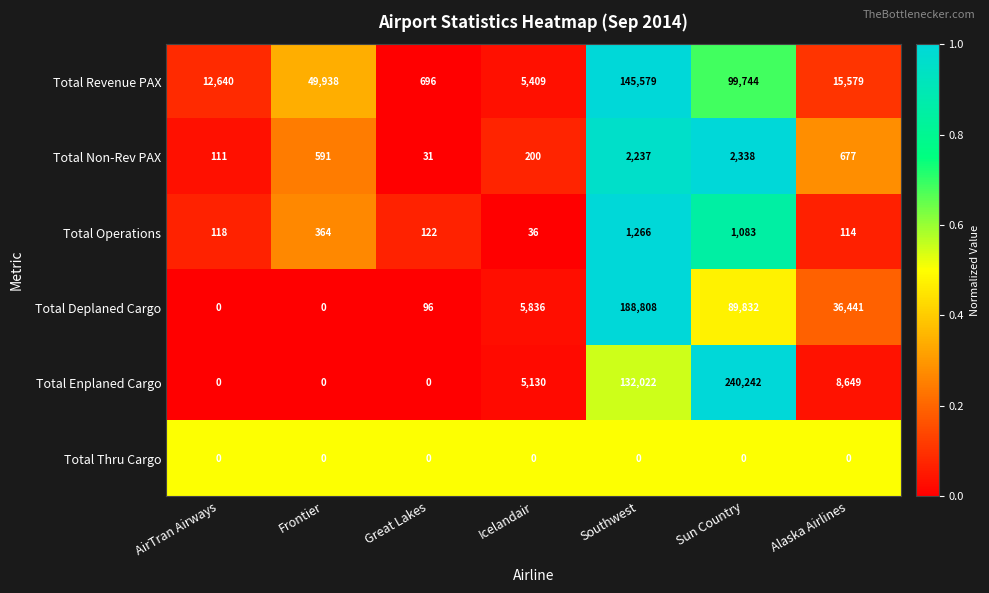

The value of Total Revenue PAX at Icelandair is 5409. True or false?

True